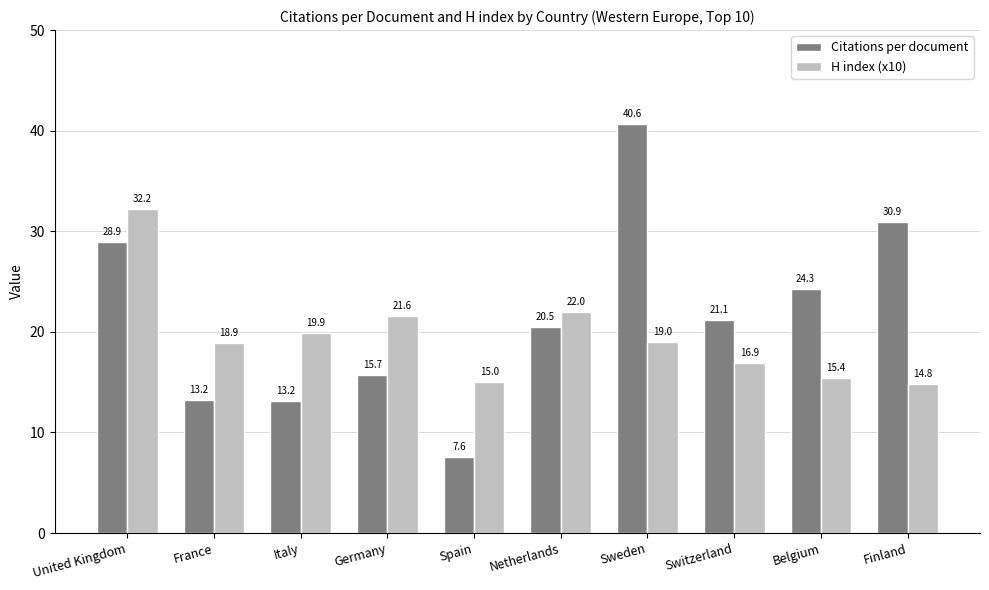

What is the smallest value displayed?

7.6